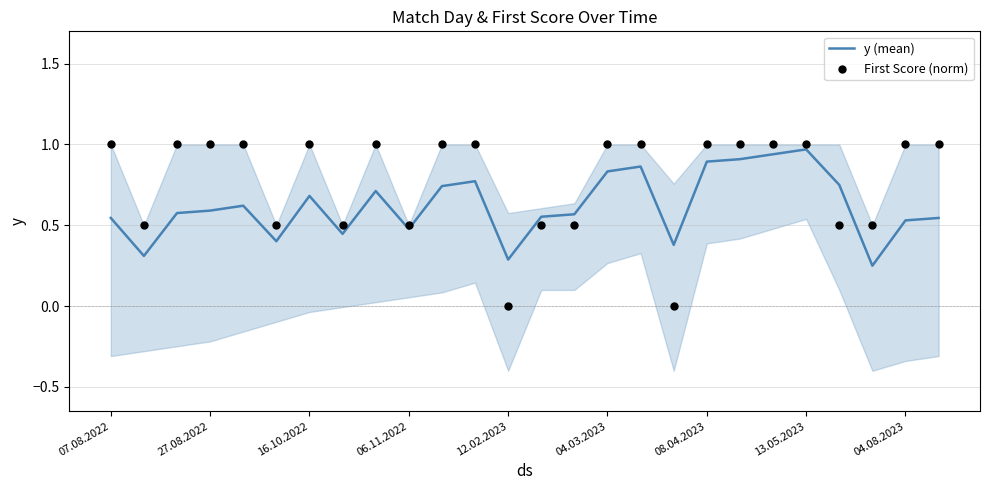

Is it true that y (mean) equals 0.2 at 04.08.2023?

False